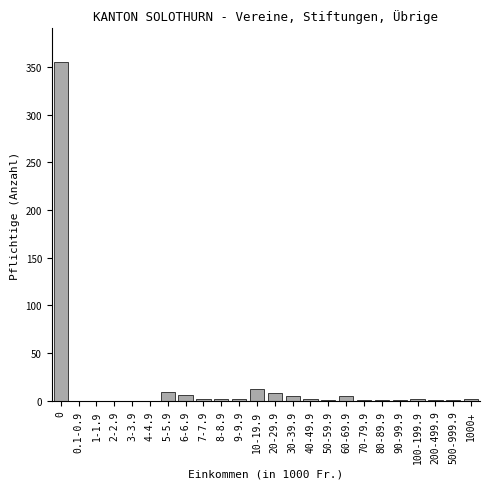

The chart shows a value of 1 at 90-99.9. True or false?

True